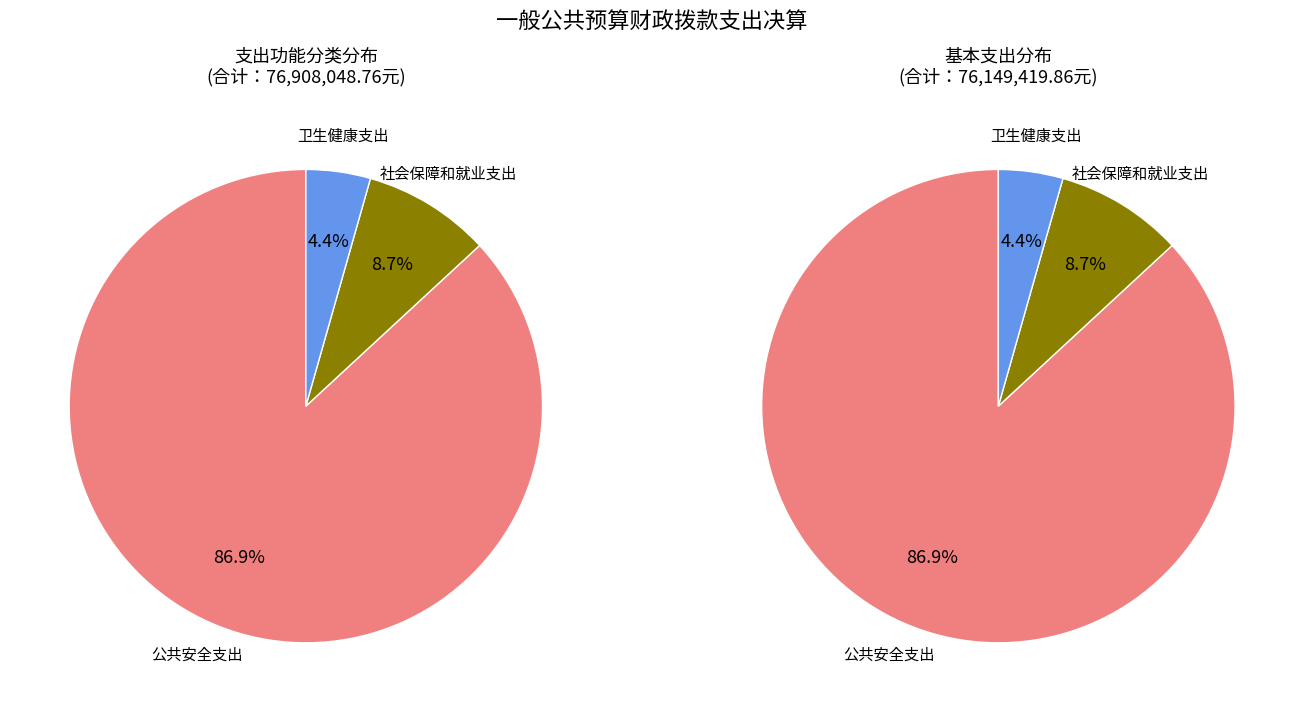

What percentage is the 社会保障和就业支出 slice, to the nearest percent?

9%